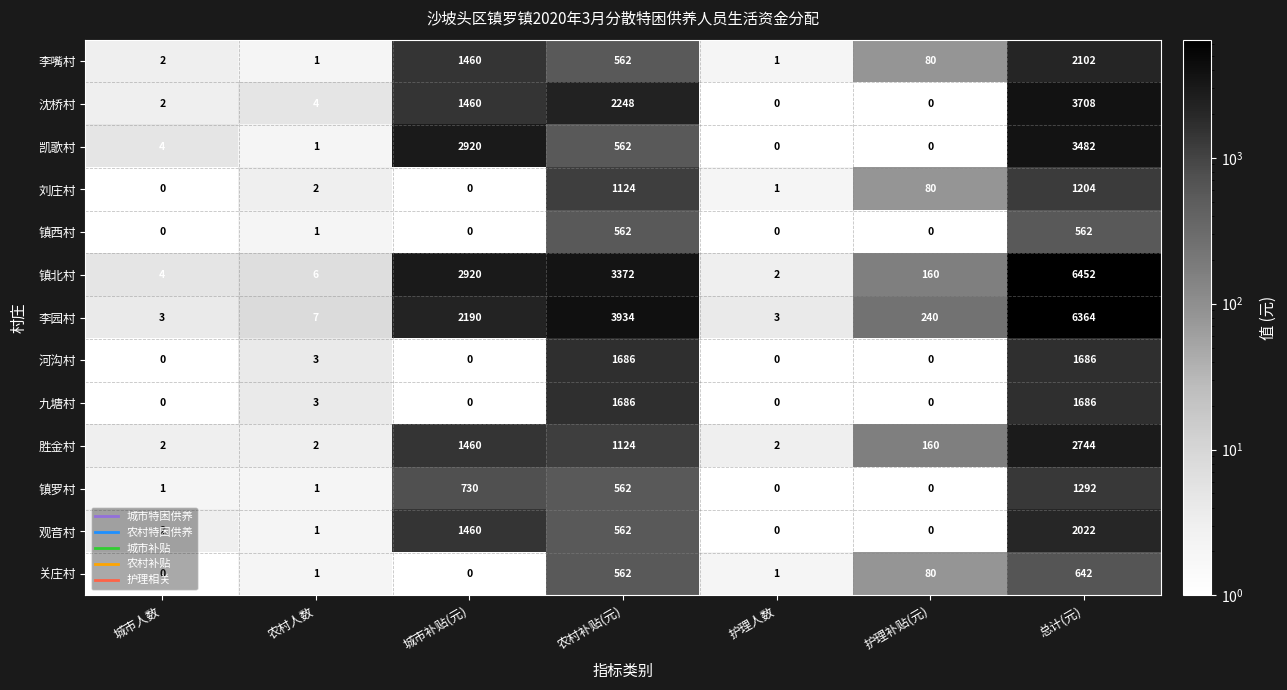

How many series are shown in this chart?

13